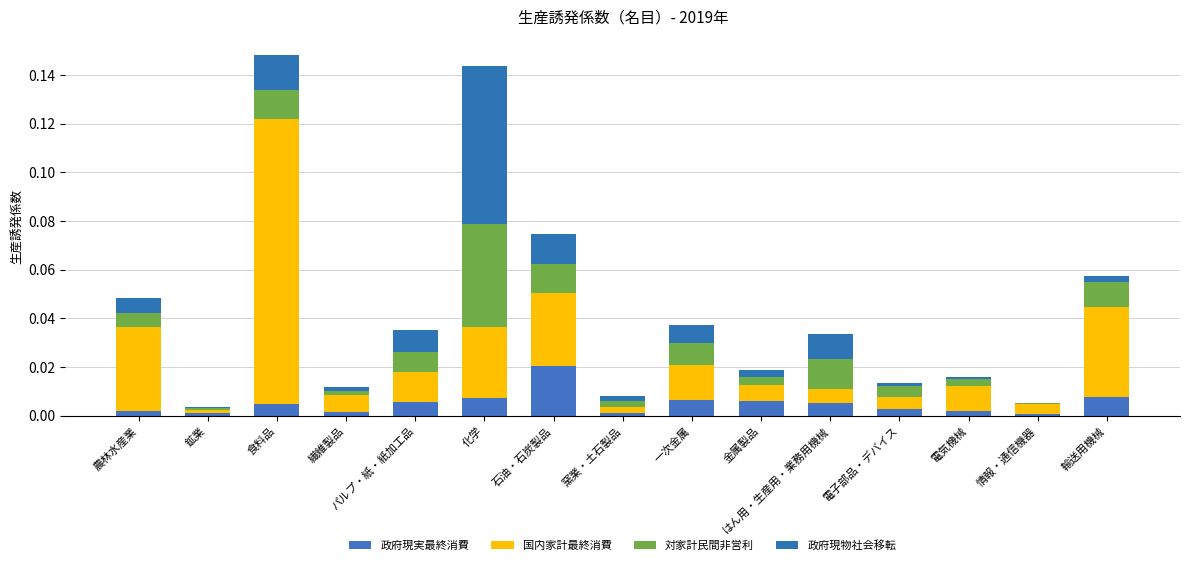

Are the bars horizontal?

No